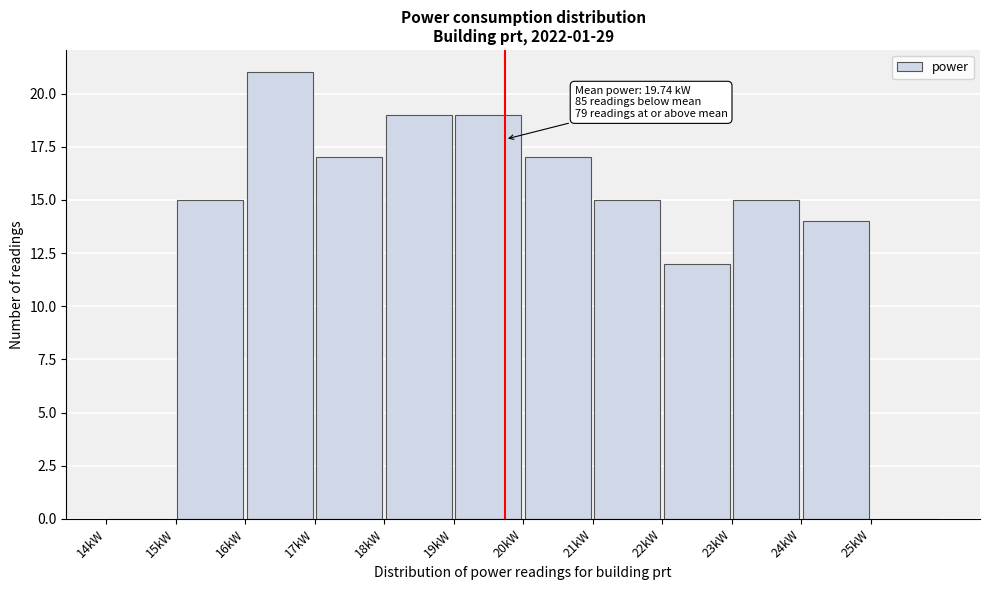

Which range on the x-axis has the tallest bar?

16 to 17